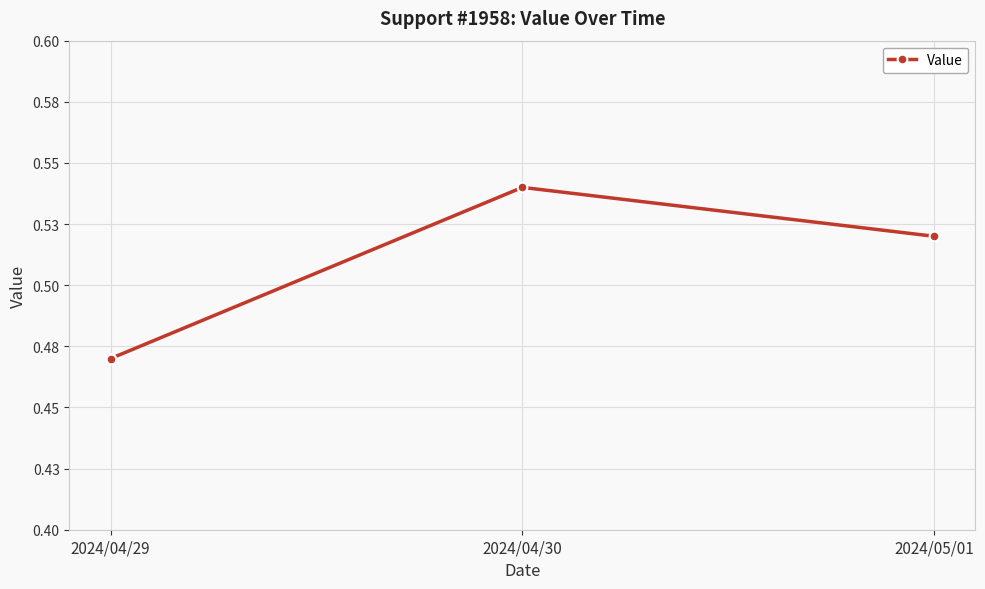

At which label is the value closest to 0?

2024/04/29